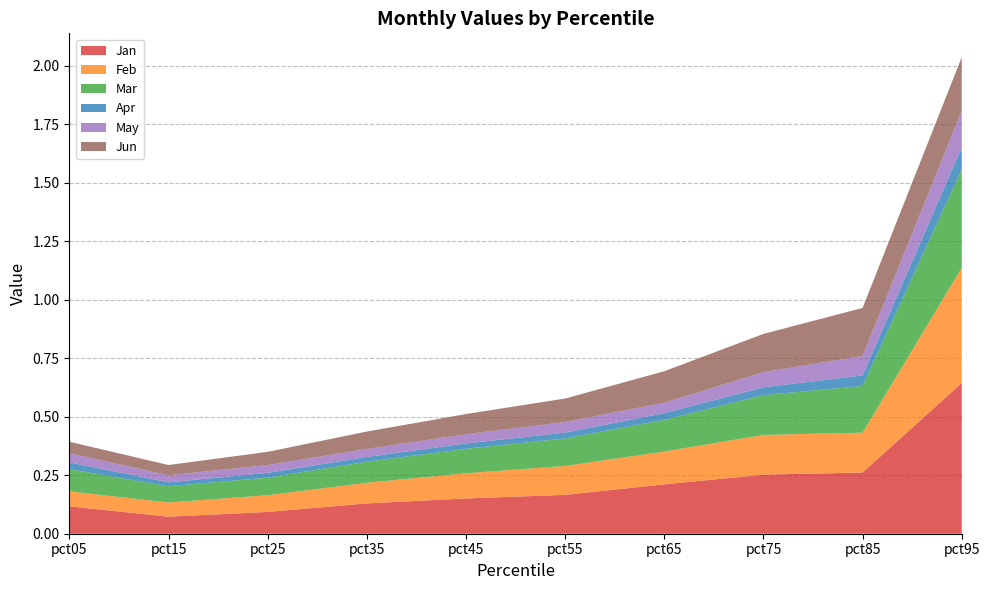

Reading right to left, transcribe all the data shown in this chart.

Jan: 0.6	0.3	0.3	0.2	0.2	0.2	0.1	0.1	0.1	0.1
Feb: 0.5	0.2	0.2	0.1	0.1	0.1	0.1	0.1	0.1	0.1
Mar: 0.4	0.2	0.2	0.1	0.1	0.1	0.1	0.1	0.1	0.1
Apr: 0.1	0.0	0.0	0.0	0.0	0.0	0.0	0.0	0.0	0.0
May: 0.2	0.1	0.1	0.0	0.0	0.0	0.0	0.0	0.0	0.0
Jun: 0.2	0.2	0.2	0.1	0.1	0.1	0.1	0.1	0.0	0.0